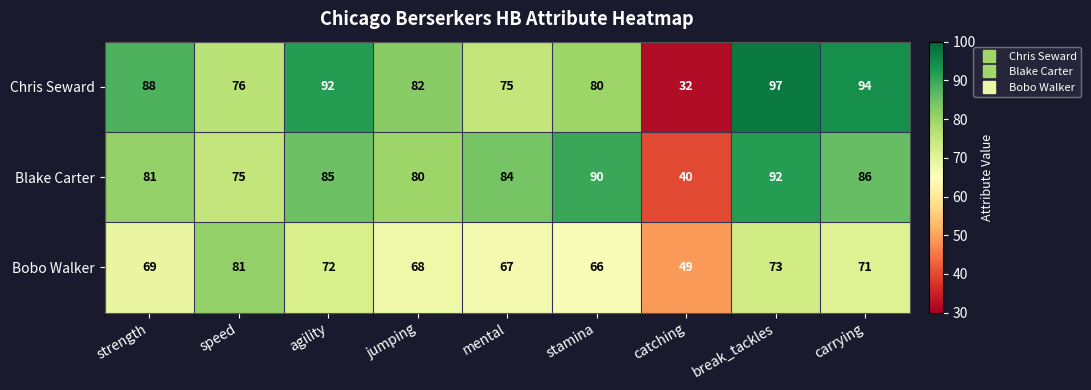

Which category has the lowest value across all series?

catching